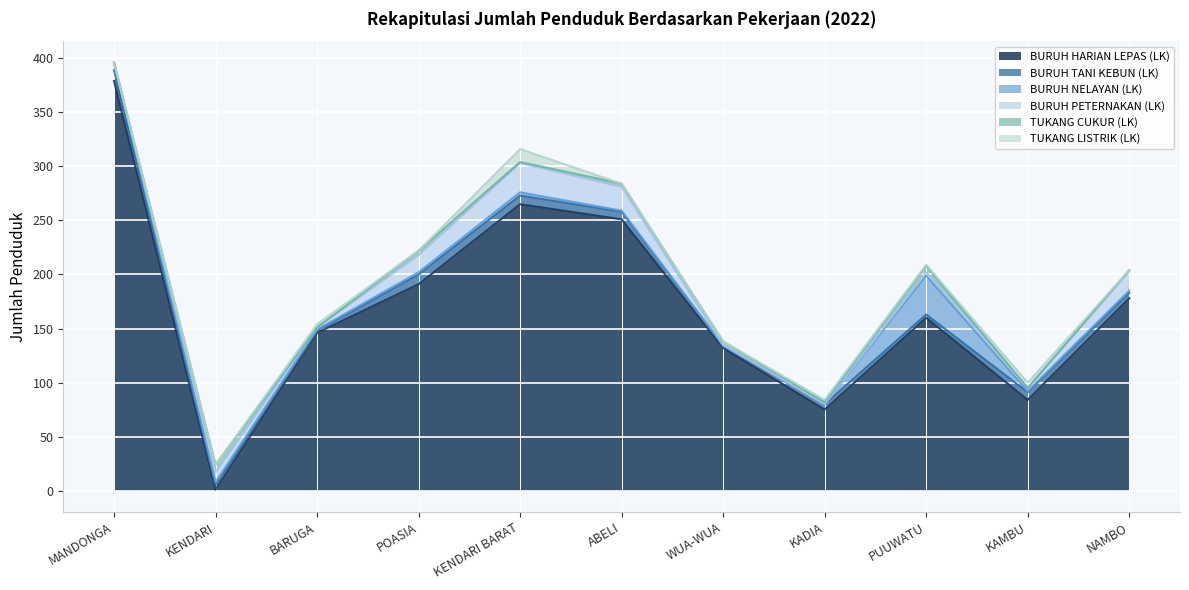

What is the maximum value shown in the chart?

379